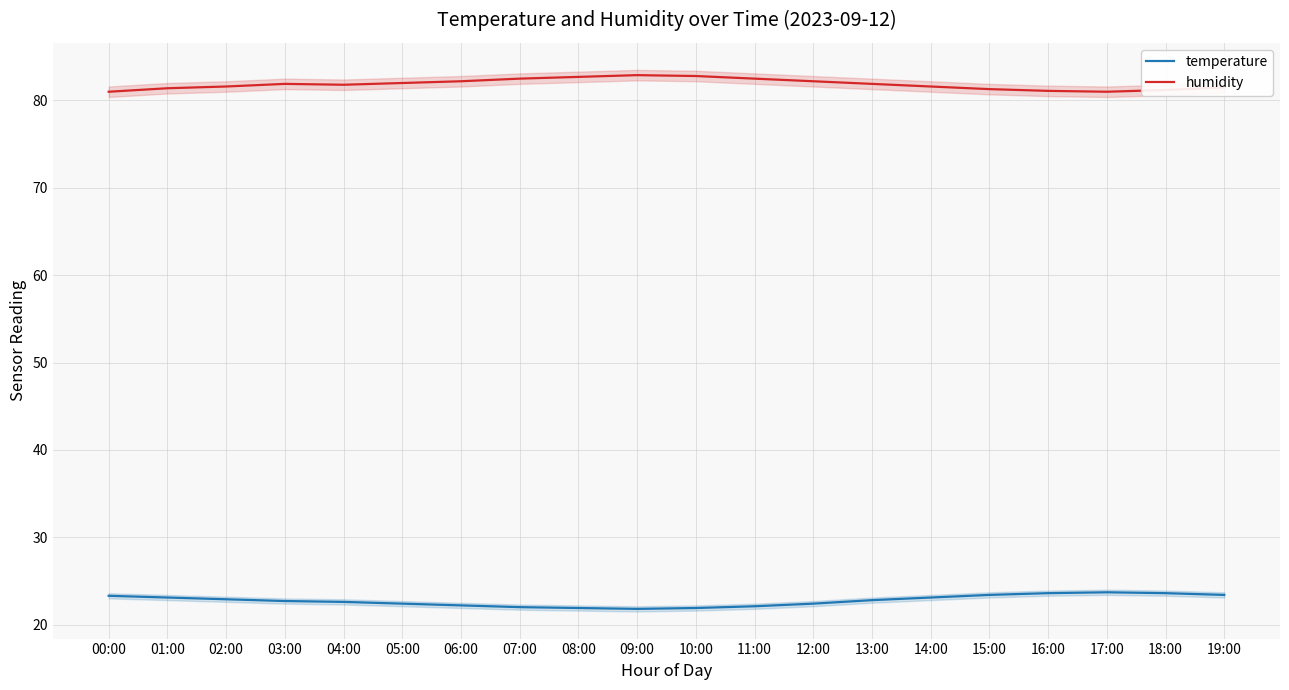

Which series has the widest spread of values?

humidity